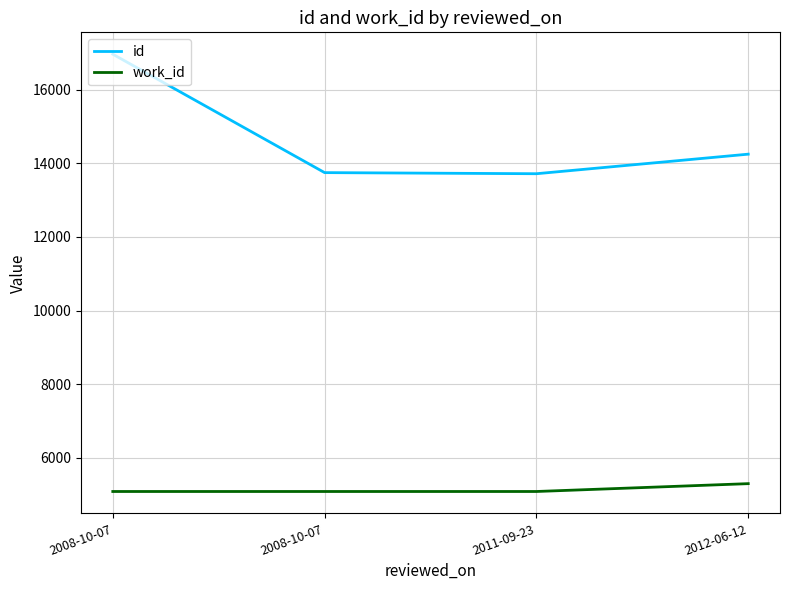

Read the id value at 2011-09-23, to the nearest 50.

13700